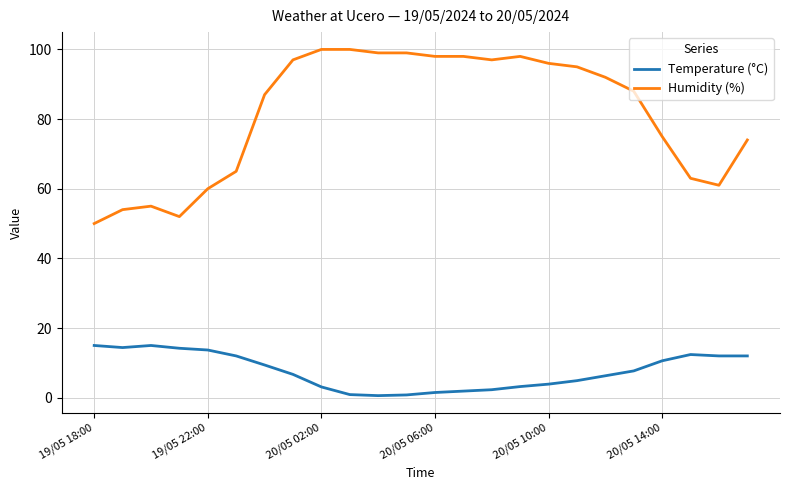

True or false: Humidity (%) and Temperature (°C) intersect in this chart.

False